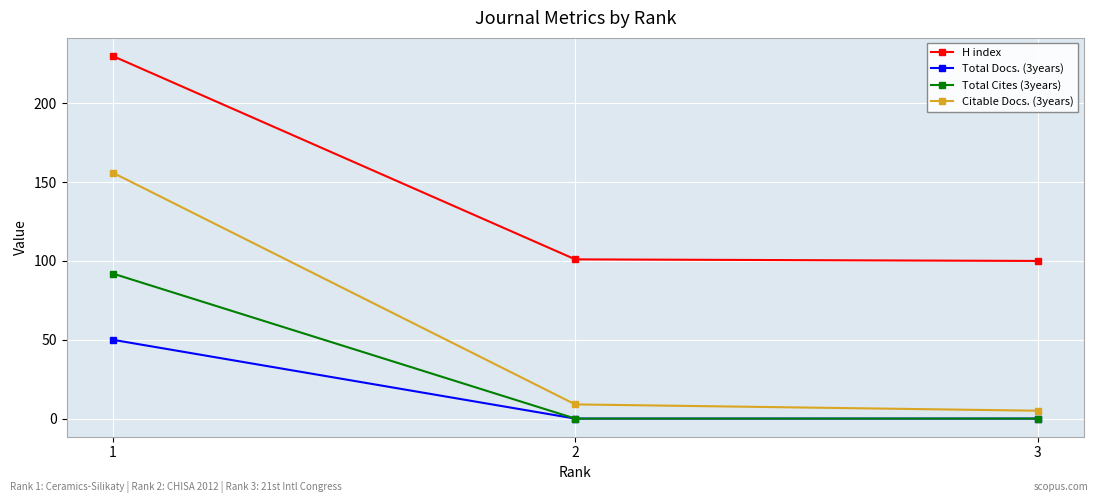

What are all the series names shown in the legend?

H index, Total Docs. (3years), Total Cites (3years), Citable Docs. (3years)